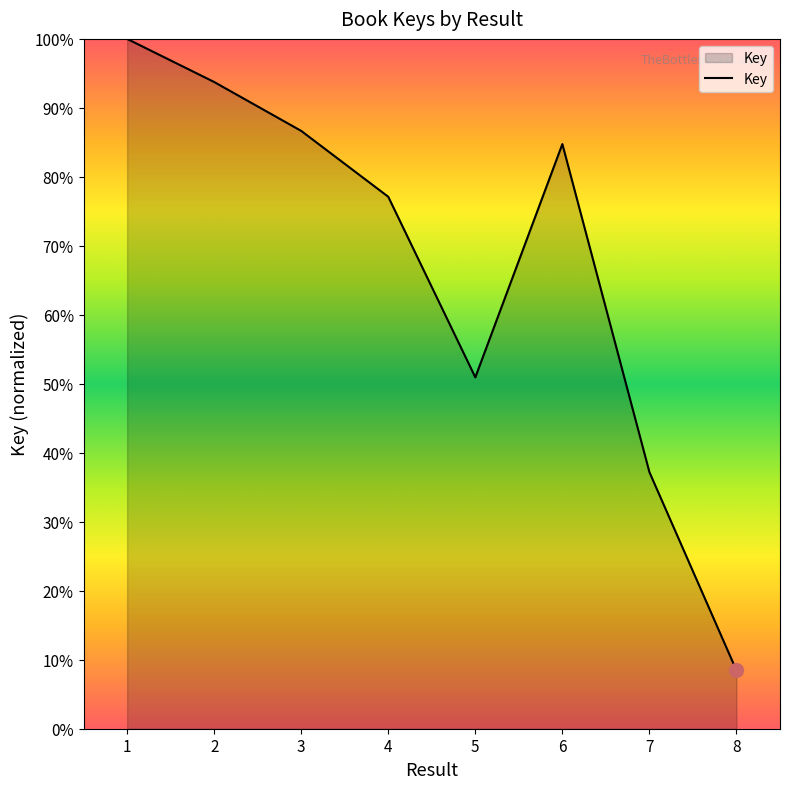

The chart shows a value of 84.8 at 6. True or false?

True